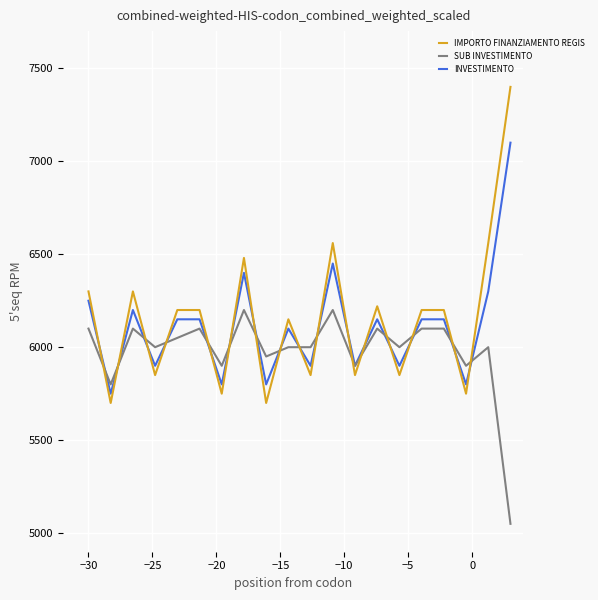

After their last crossing, which series has the higher values: SUB INVESTIMENTO or IMPORTO FINANZIAMENTO REGIS?

IMPORTO FINANZIAMENTO REGIS